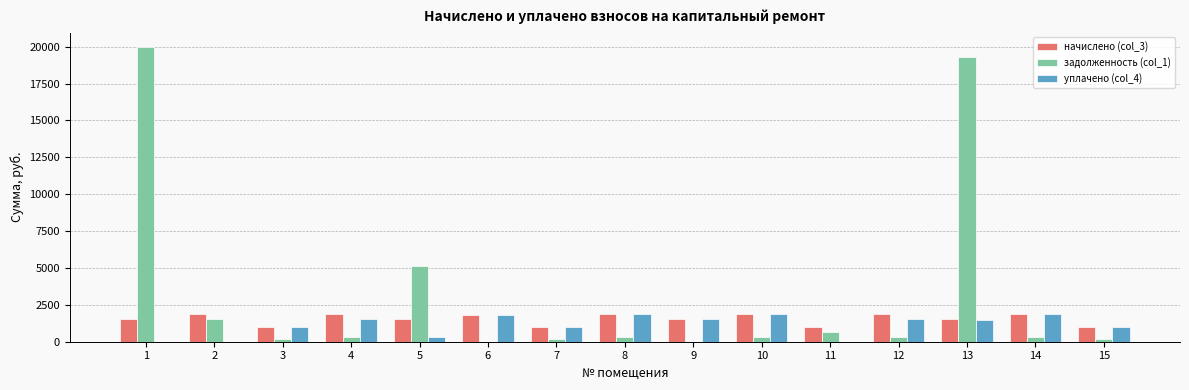

Between 2 and 14, which series saw the biggest shift?

уплачено (col_4)